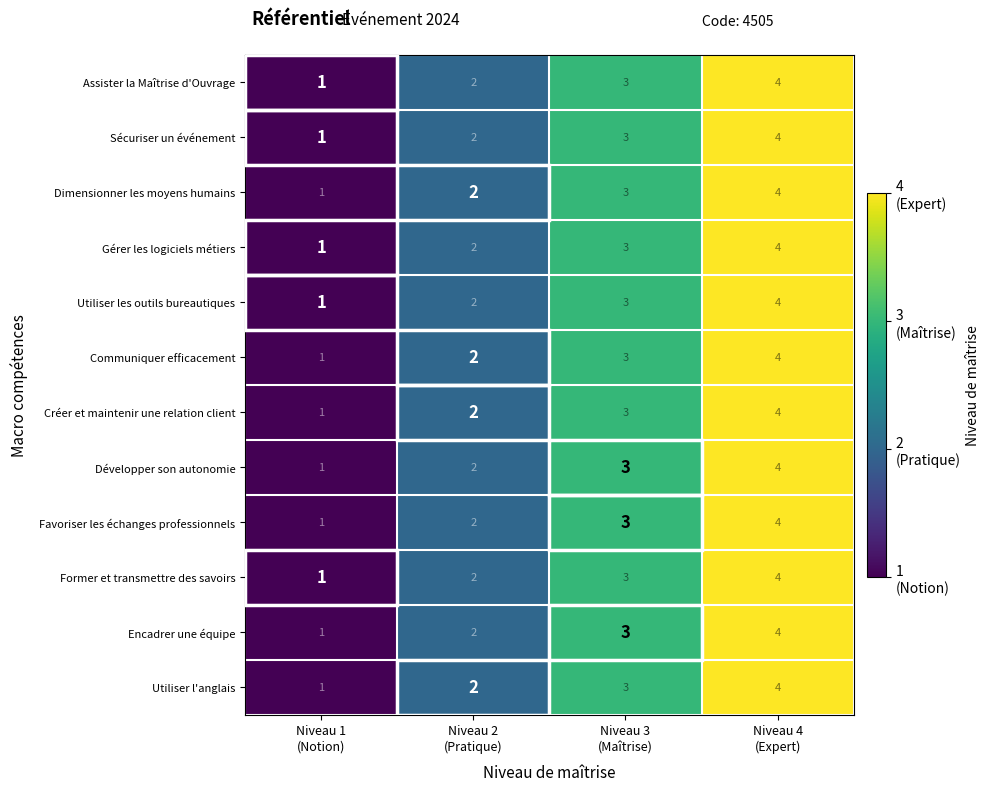

What is the difference between the maximum and minimum values in the Gérer les logiciels métiers series?

3